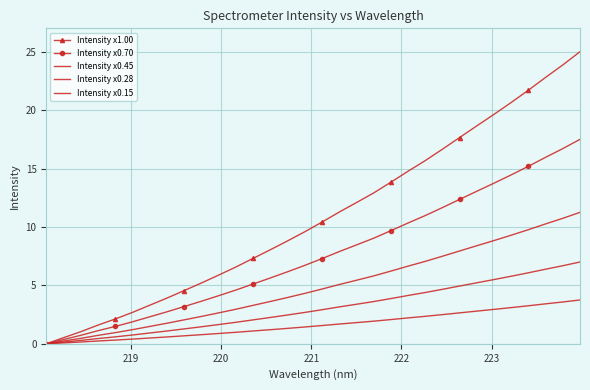

True or false: Intensity x1.00 and Intensity x0.28 cross at least once.

False